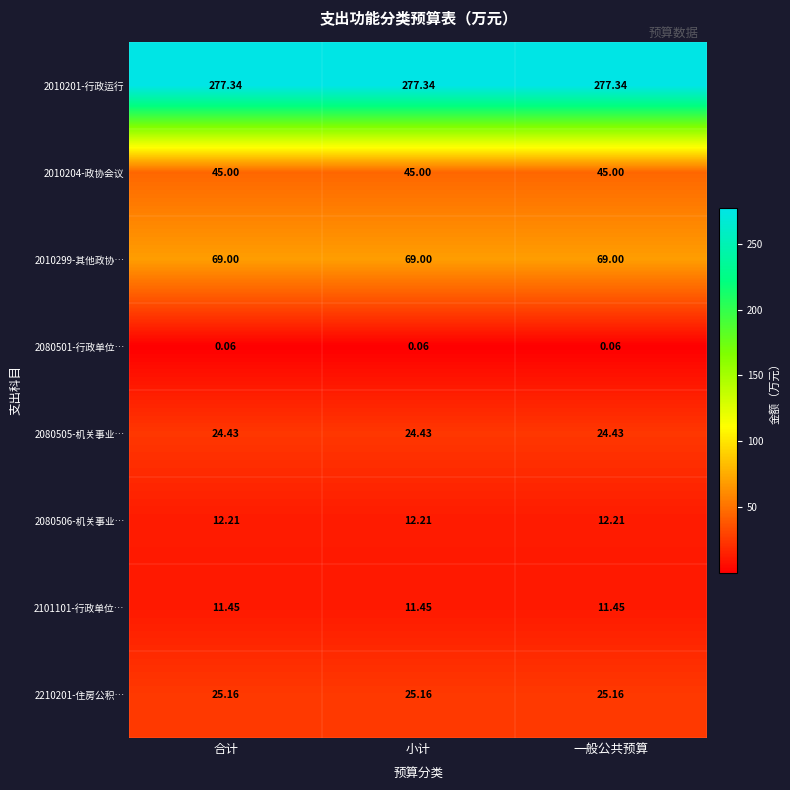

Is the value of 2080505-机关事业… at 一般公共预算 greater than the value of 2080506-机关事业… at 合计?

Yes